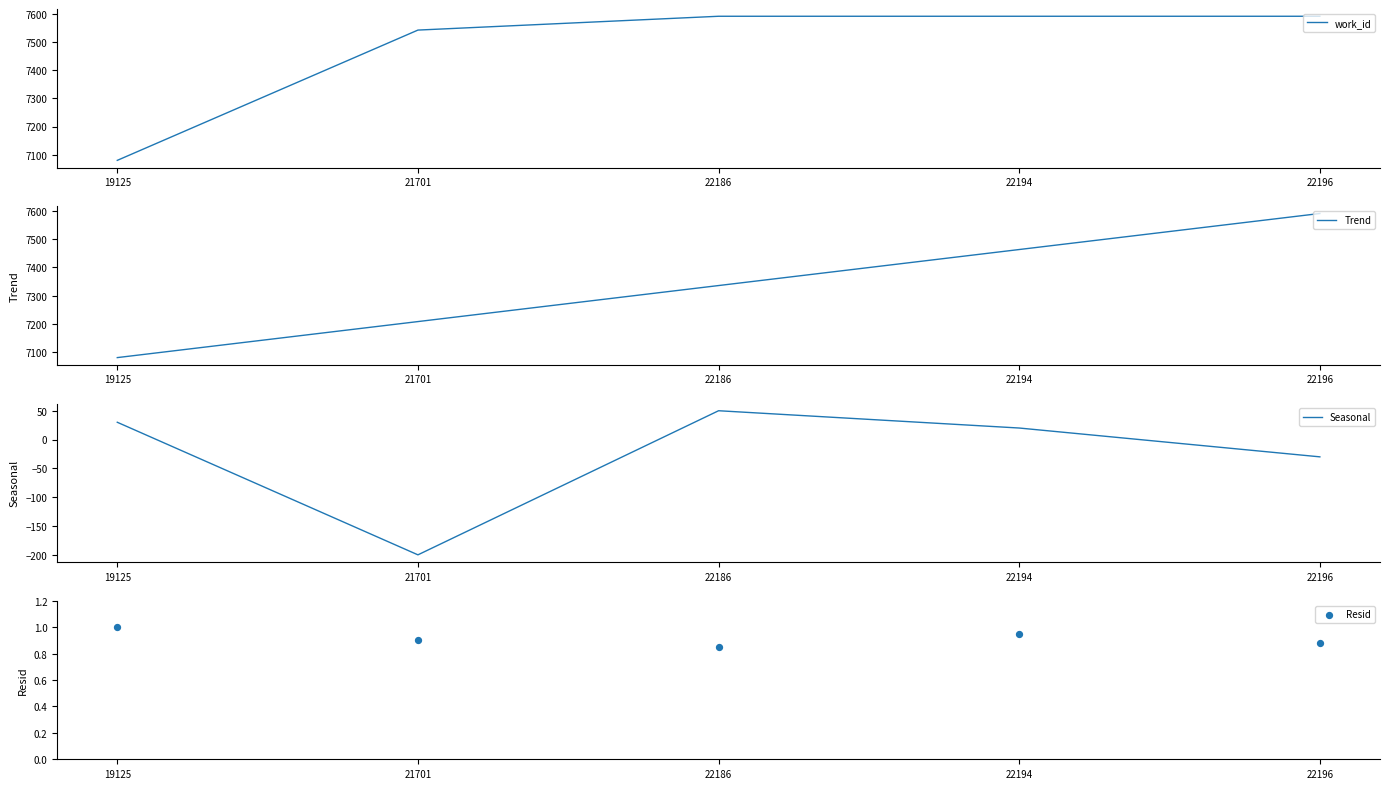

Which series has the largest total across all categories?

work_id